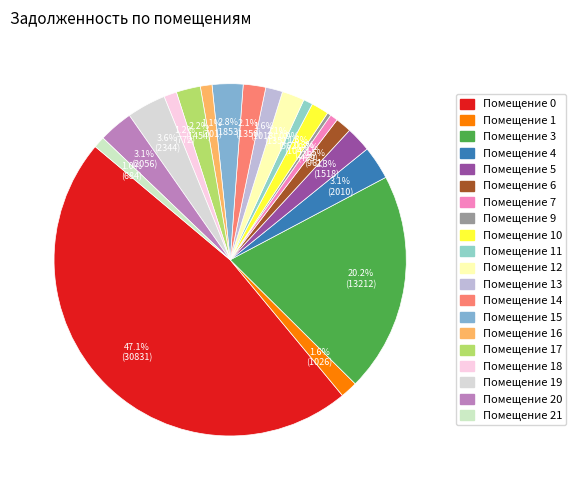

Does any single category account for the majority?

No